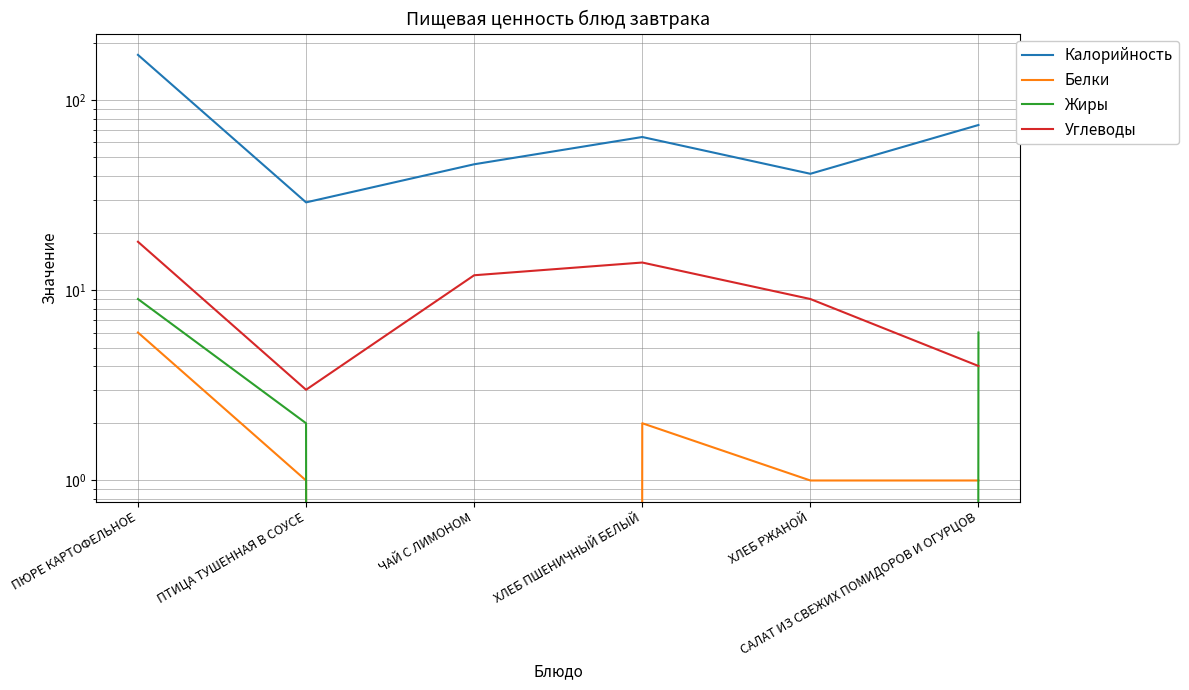

At which category is the sum across all series the highest?

ПЮРЕ КАРТОФЕЛЬНОЕ